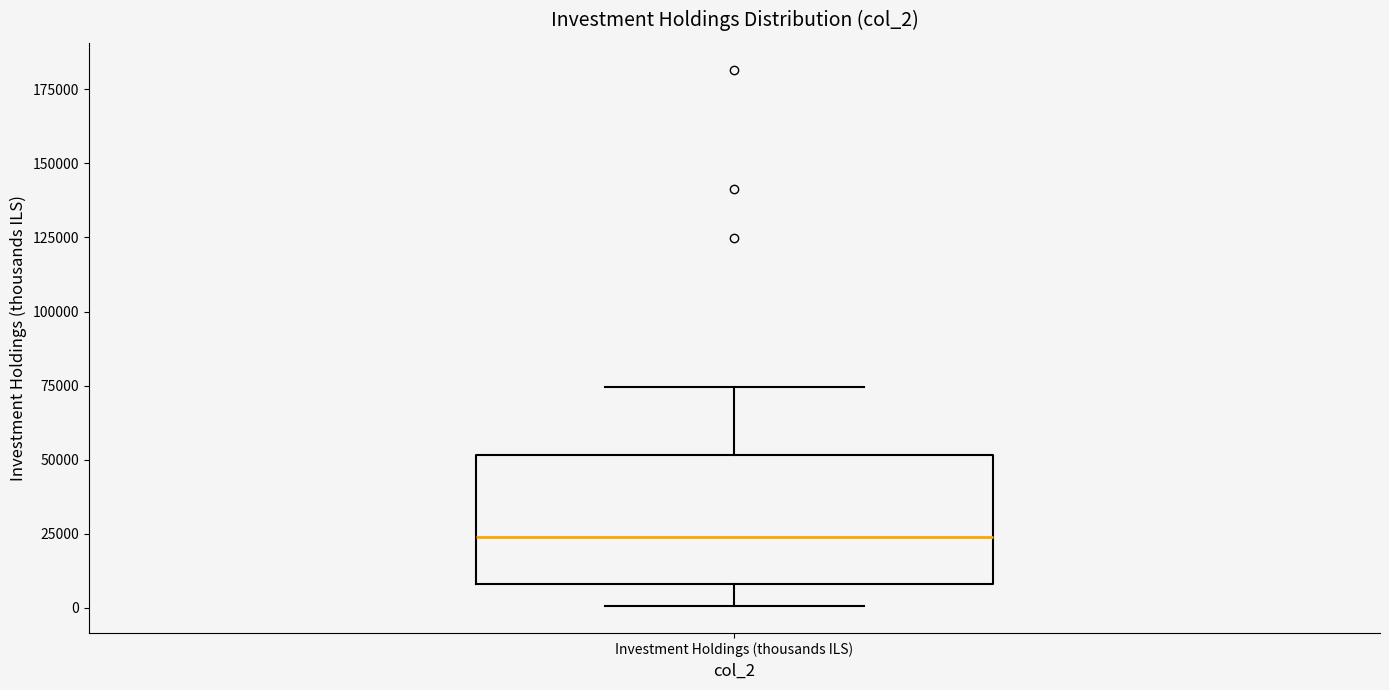

Read this box plot against the y-axis: the position of the median line, the range covered by the box, and the ends of both whiskers. The values are not printed on the chart, so give them approximately, as read against the axis.

median 25000, box 10000 to 50000, whiskers 0 to 75000